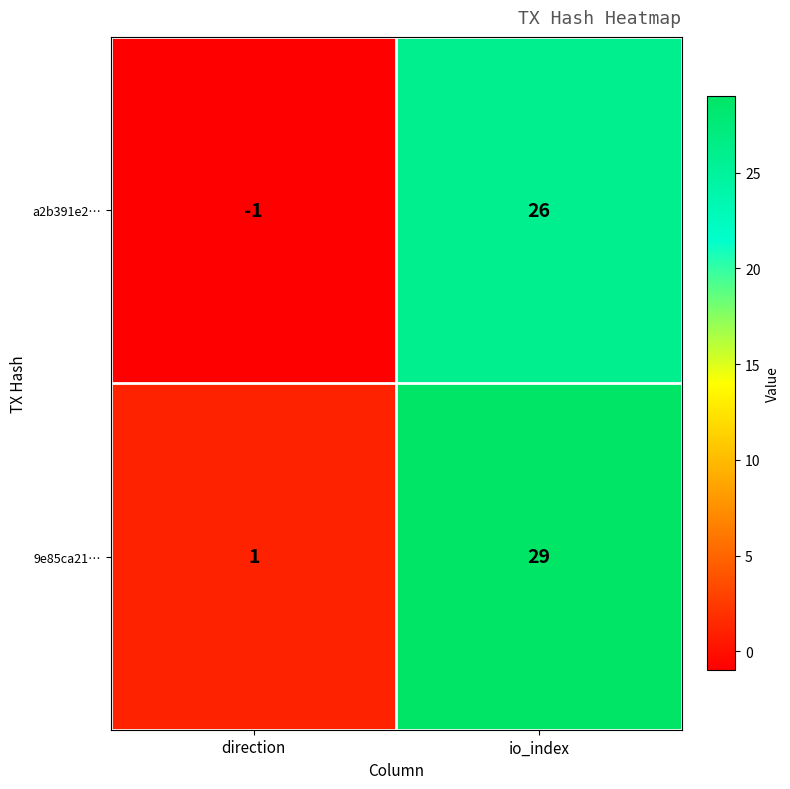

What value does the 9e85ca21… series have at io_index, to the nearest 5?

30